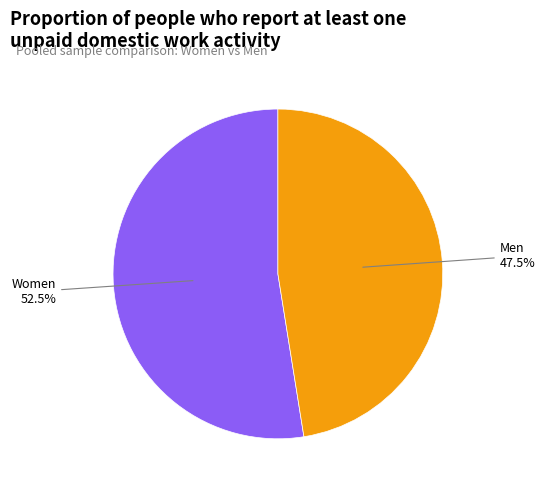

Count the number of slices in the pie.

2